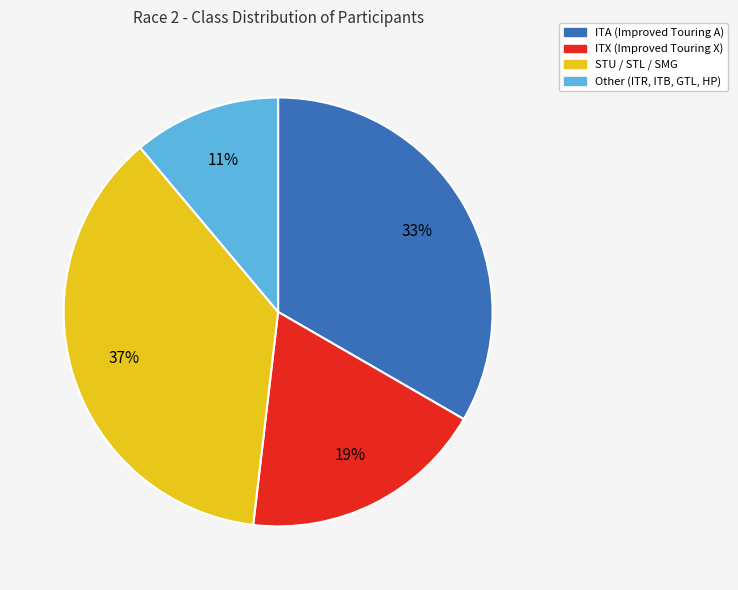

To the nearest percent, what is the average slice percentage?

25%